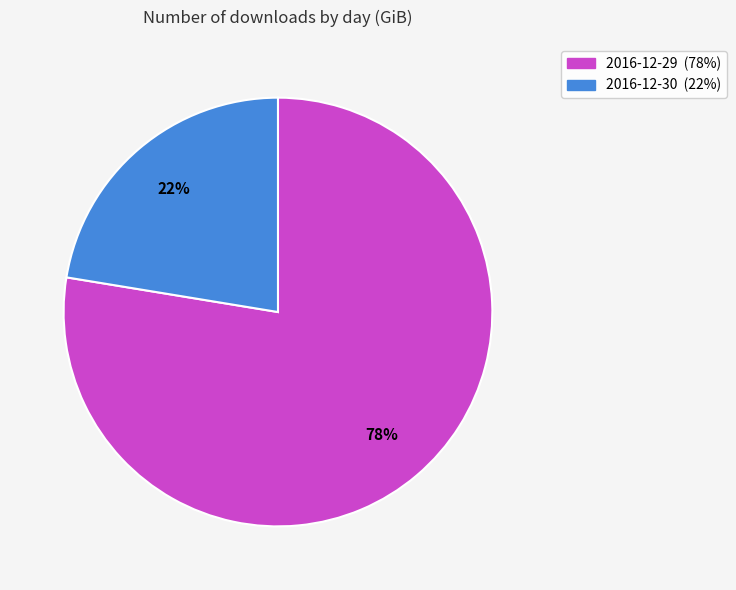

Rank the categories by value from lowest to highest.

2016-12-30, 2016-12-29